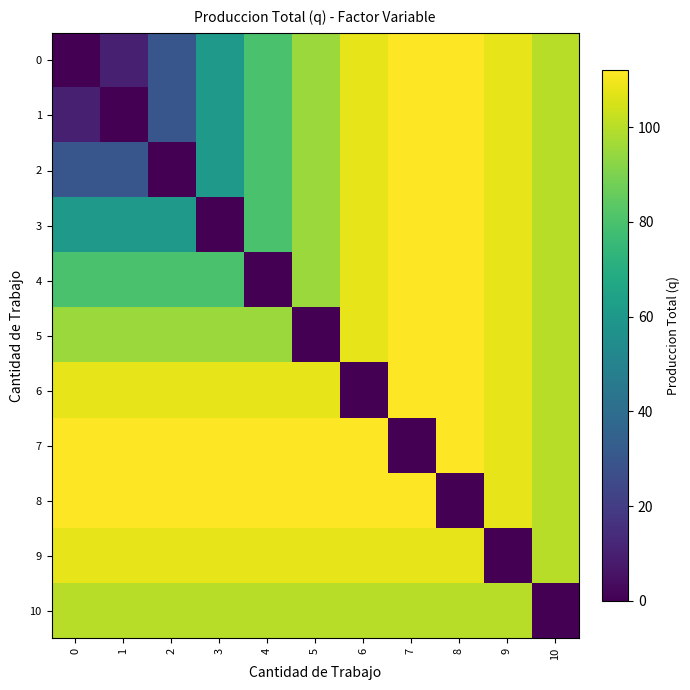

Which has a higher value, 4 or 1?

4